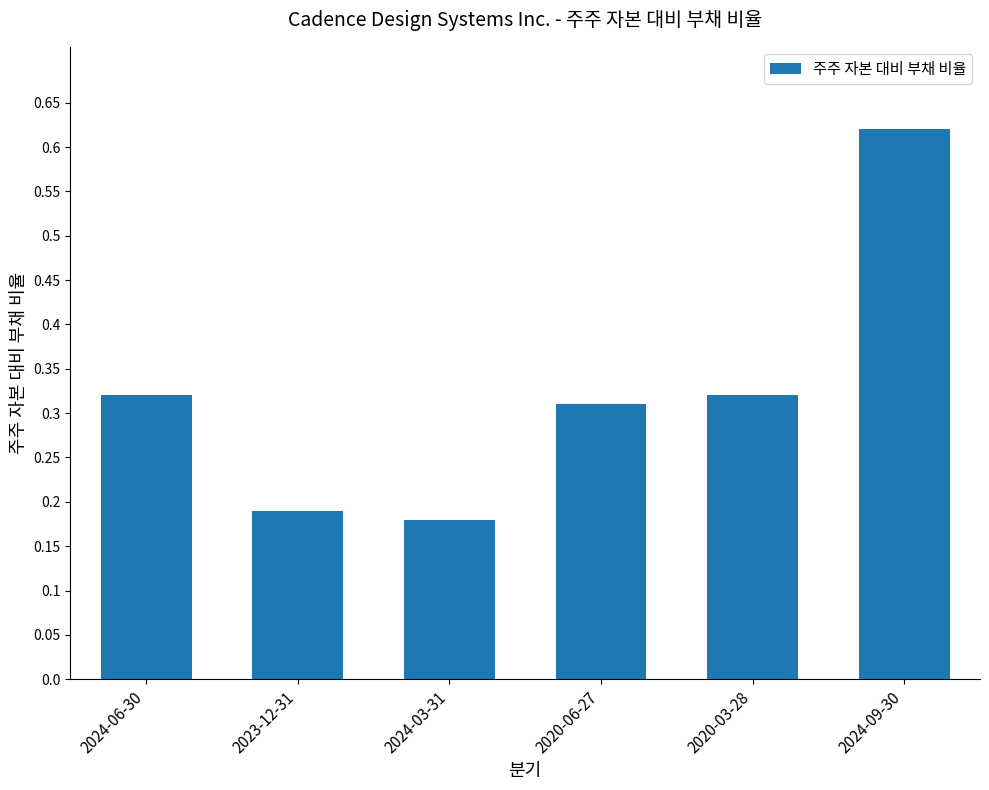

At which category does the chart reach its peak across all series?

2024-09-30